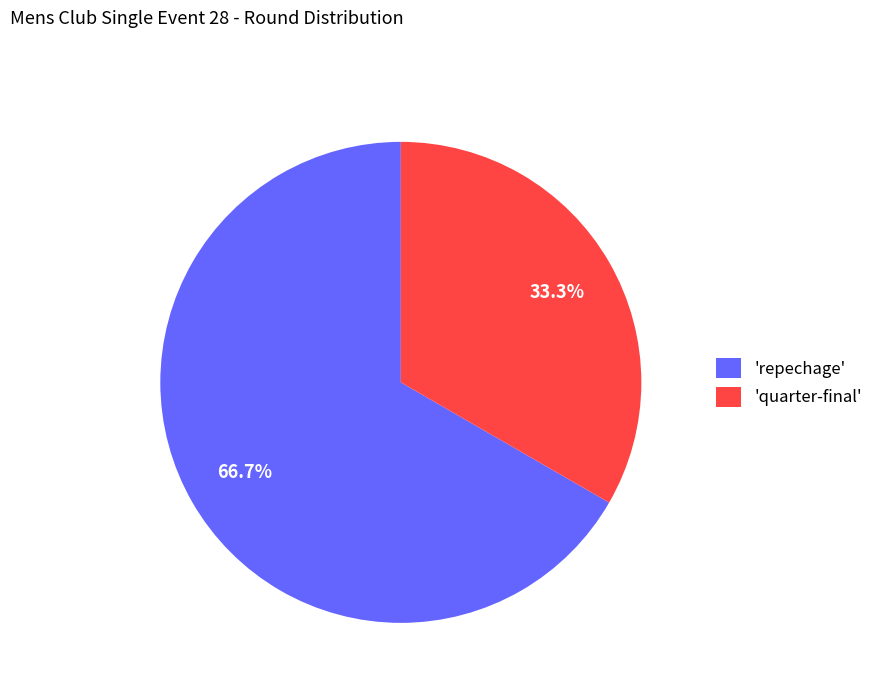

What is the majority slice?

'repechage'